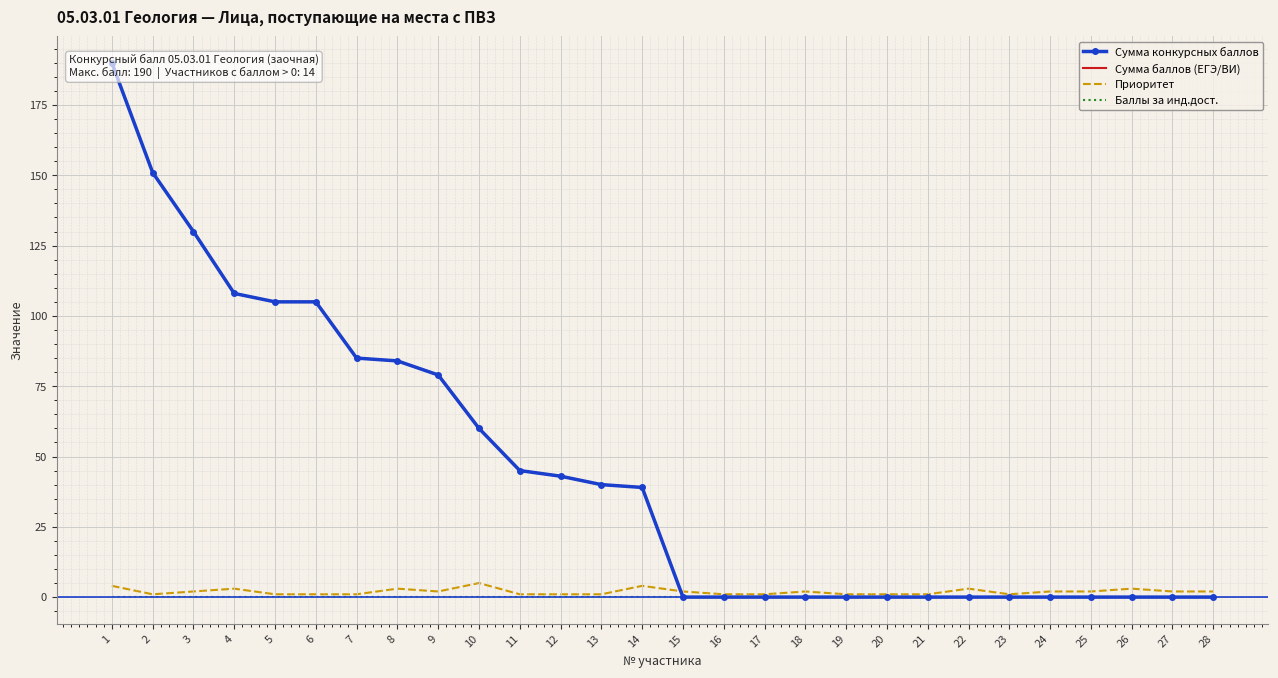

Where is Баллы за инд.дост. nearest to the value 0?

1